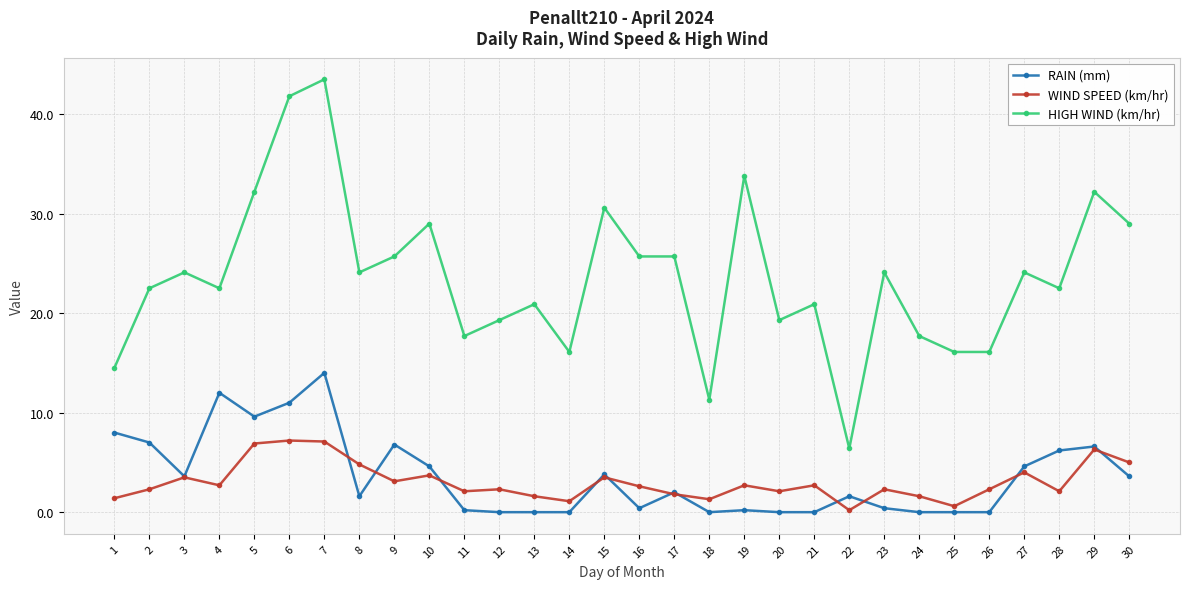

The value of HIGH WIND (km/hr) at 30 is 29.0. True or false?

True